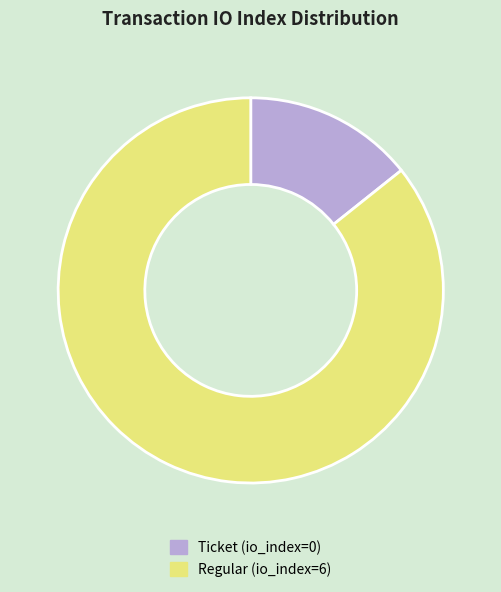

Count the number of slices in the pie.

2